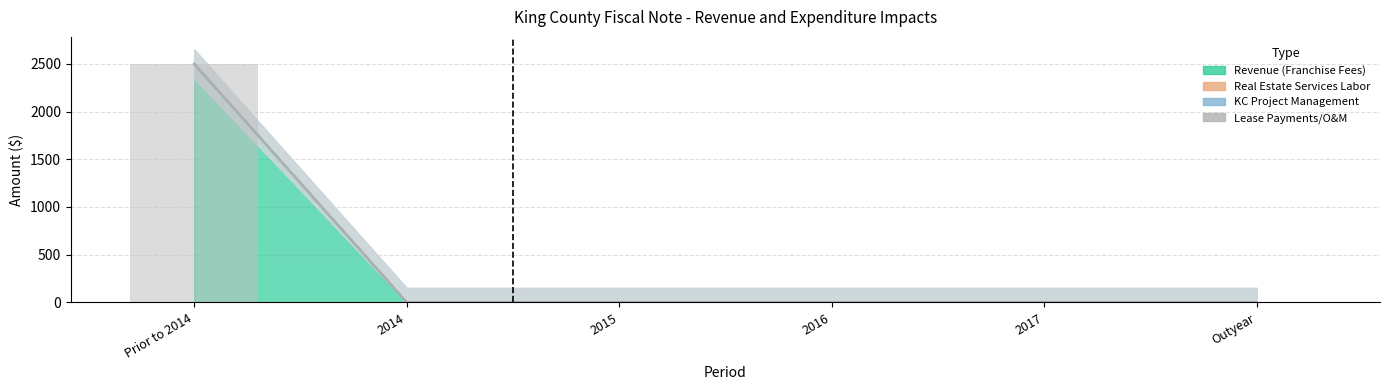

Reading left to right, list all the values displayed in this chart.

Prior to 2014=2500	2014=0	2015=0	2016=0	2017=0	Outyear=0